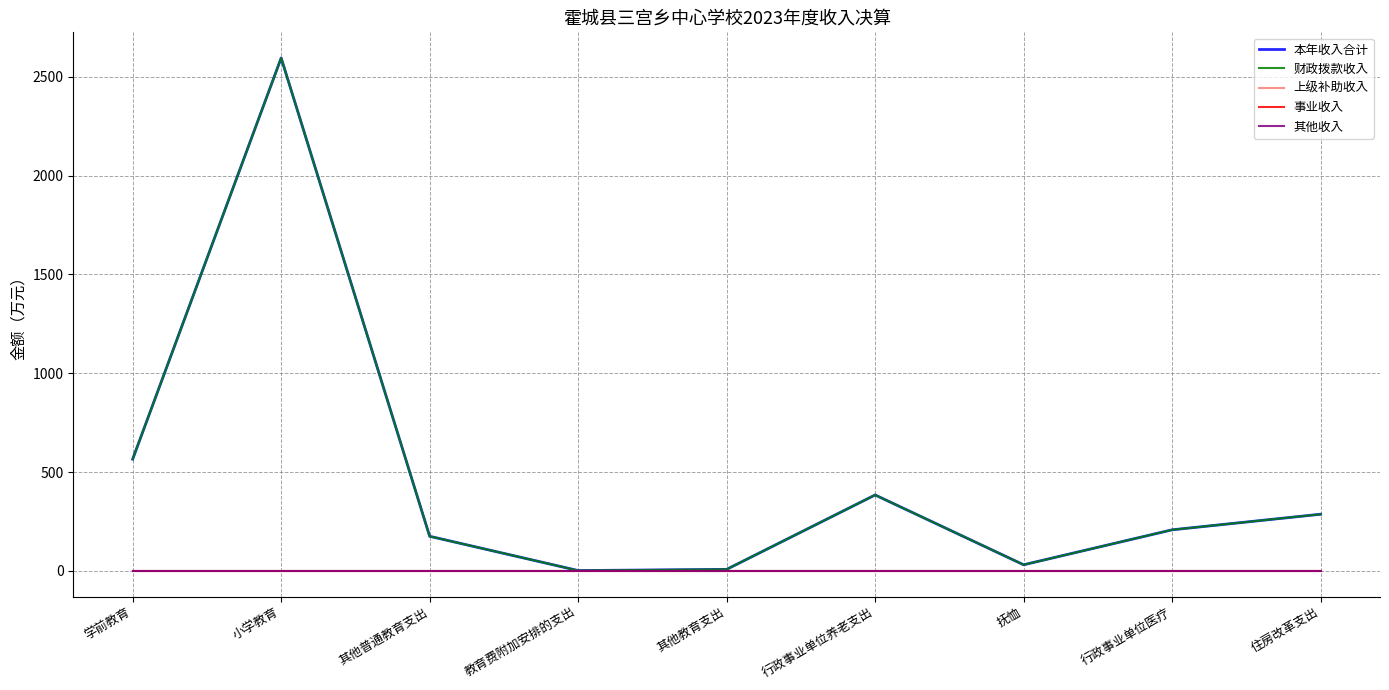

What is the value of the 财政拨款收入 point at the 1st from the left?

565.4